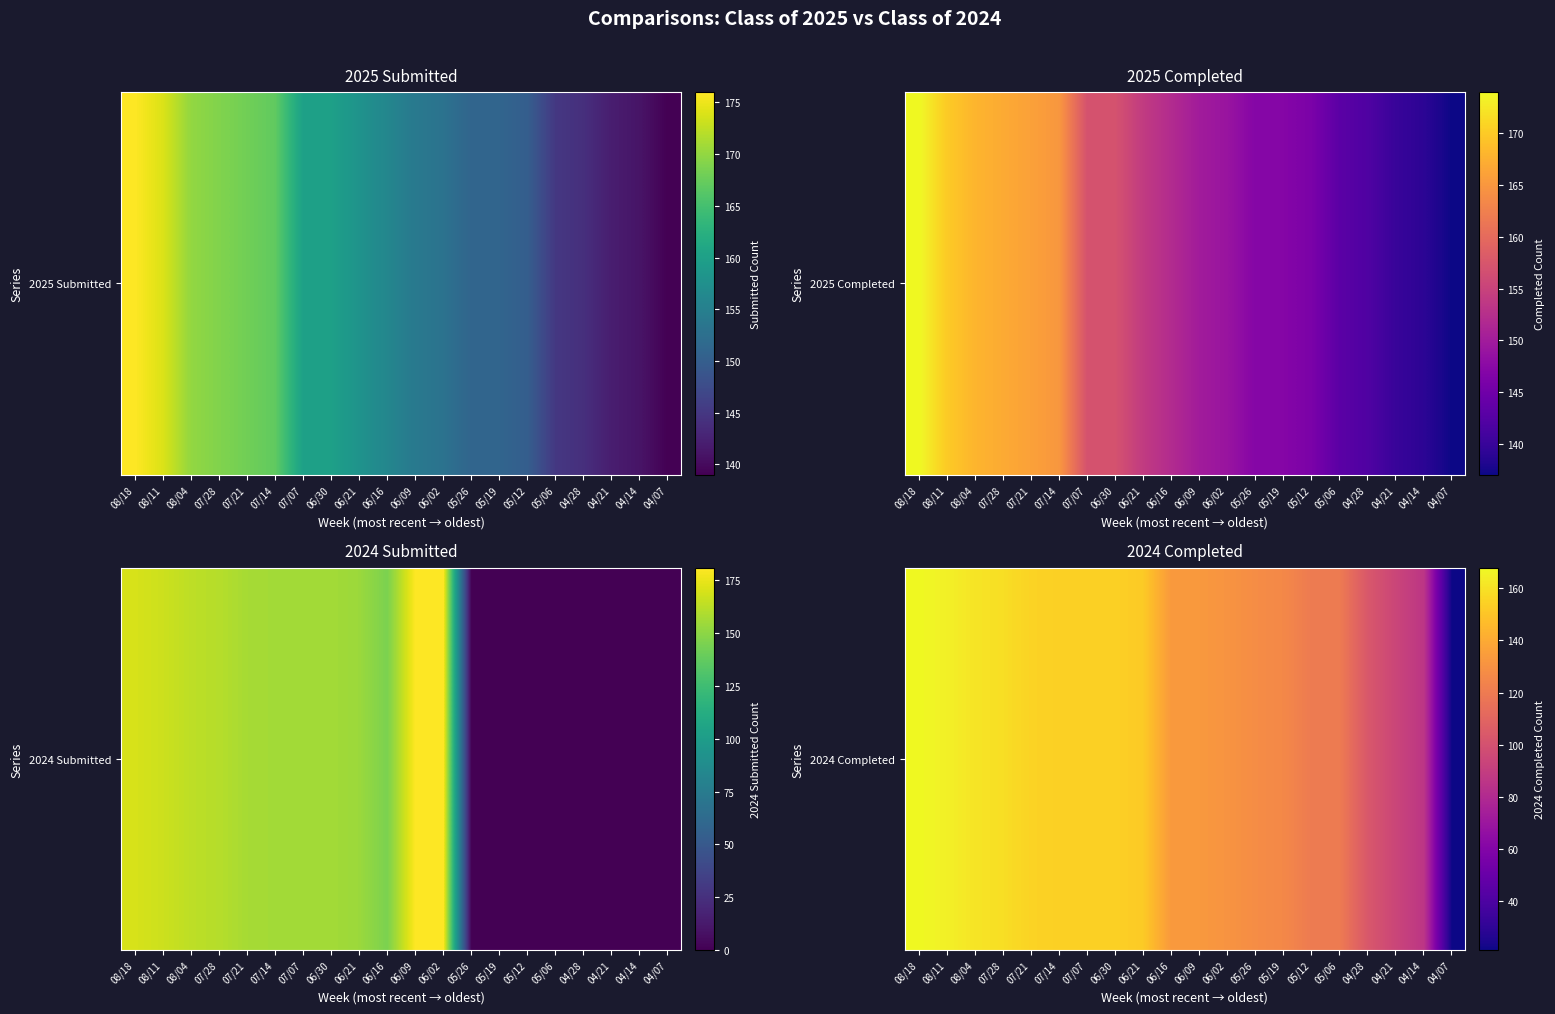

Count the number of categories in the chart.

20